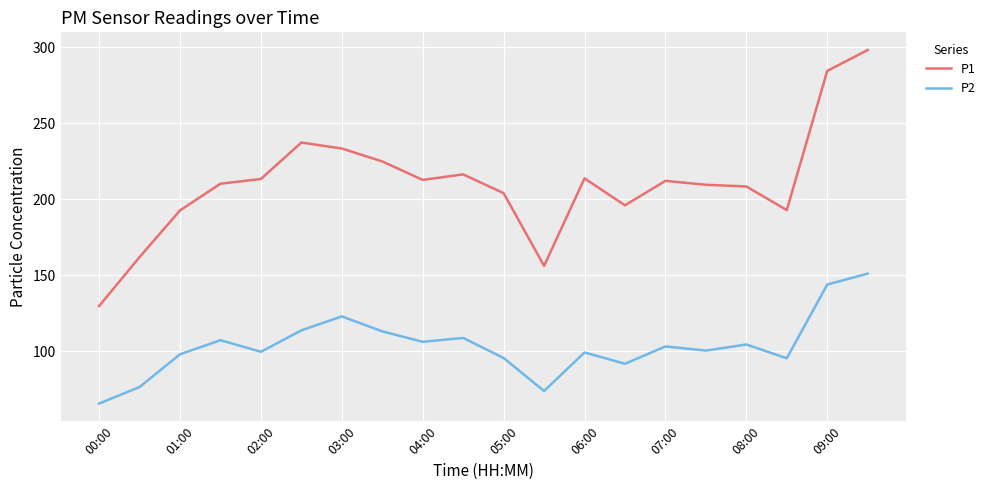

What is the highest value of the P1 series?

298.2